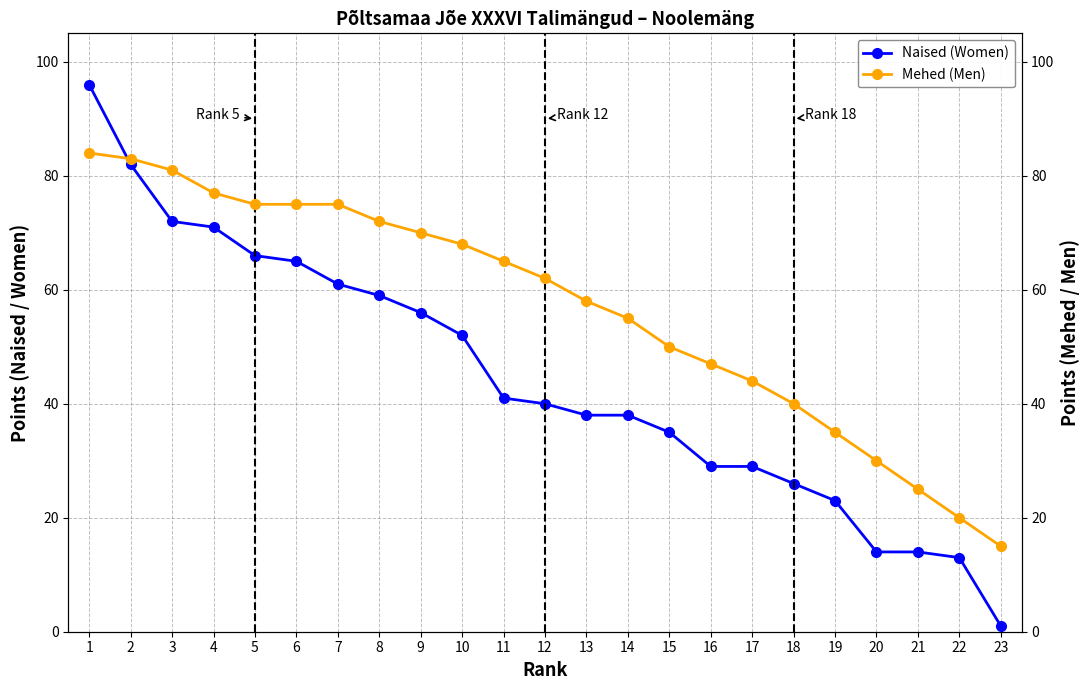

What is the value of the Mehed (Men) point at the 20th from the left?

30